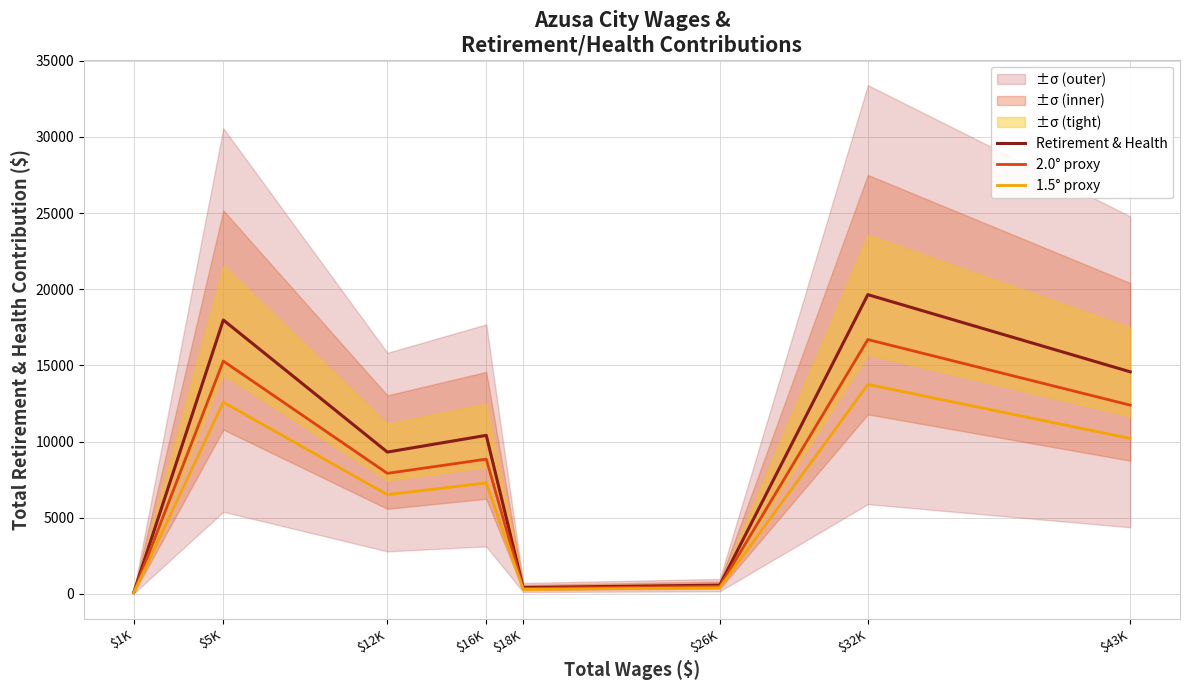

What is the difference between the highest and lowest values at $43K?

4373.7